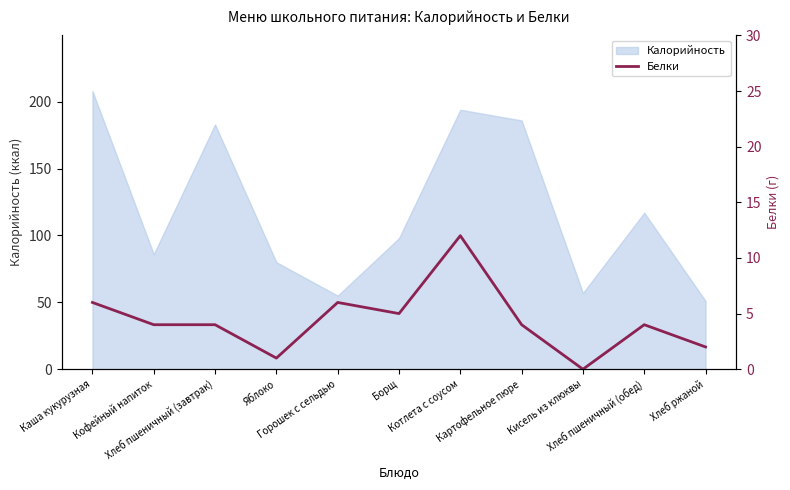

What is the highest value of the Калорийность series?

208